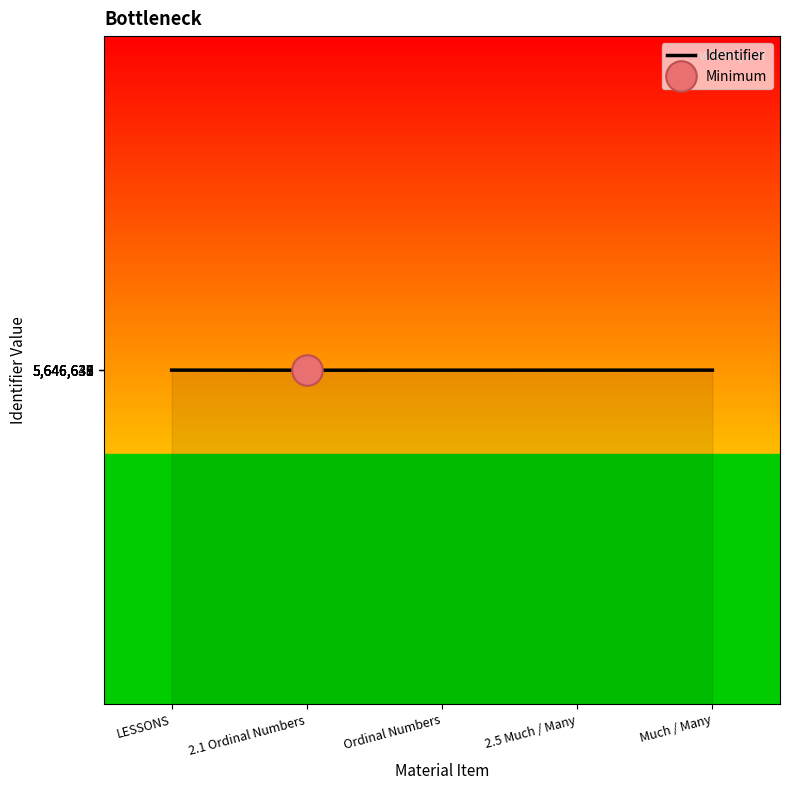

Reading left to right, what are all the values shown in this chart?

5646641	5646635	5646637	5646638	5646640